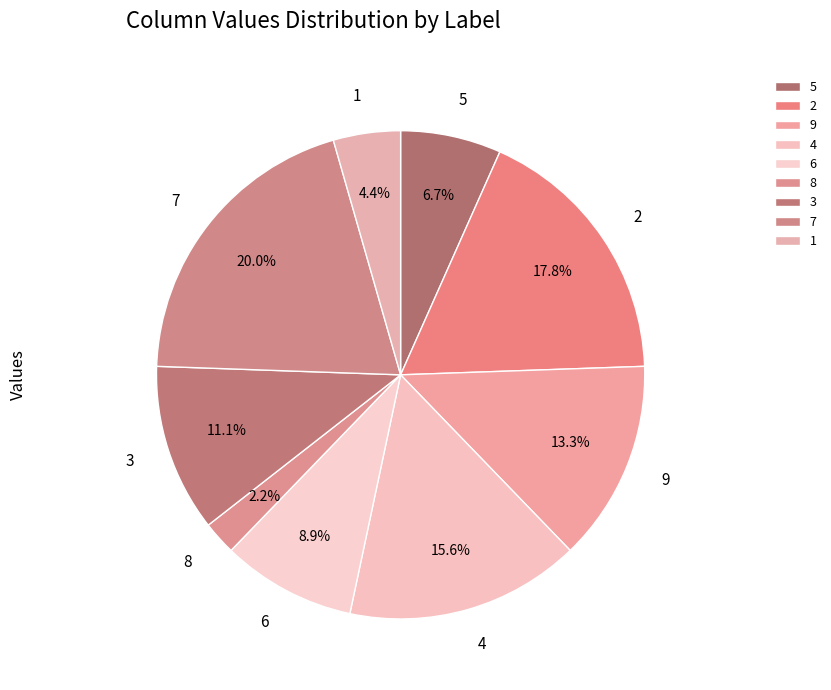

What is the smallest slice in the pie chart?

8